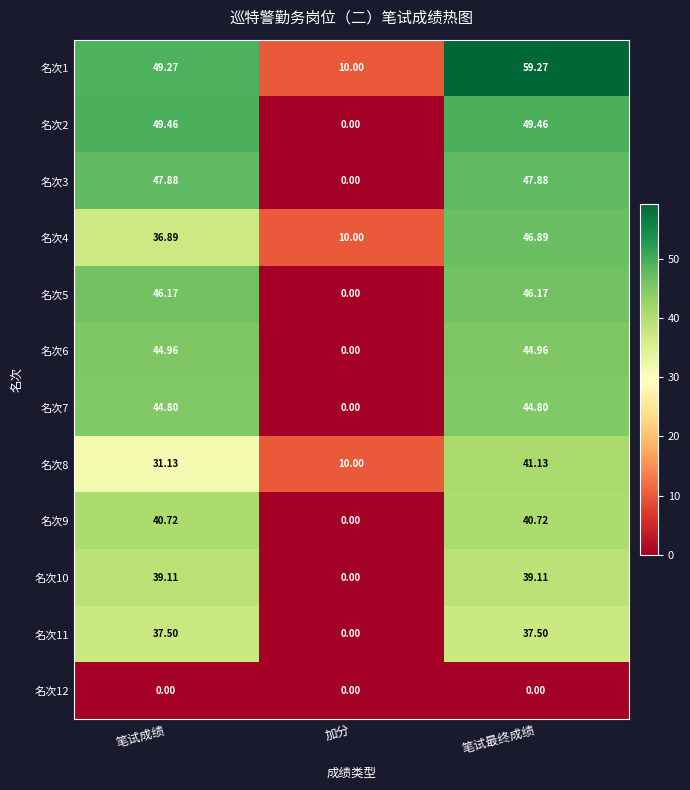

Which category has the highest value in the 名次8 series?

笔试最终成绩